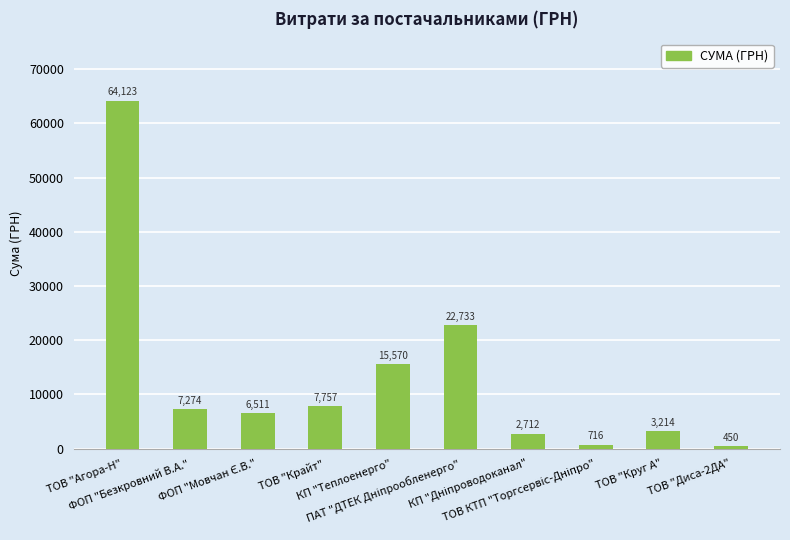

What is the minimum value shown in the chart?

450.0